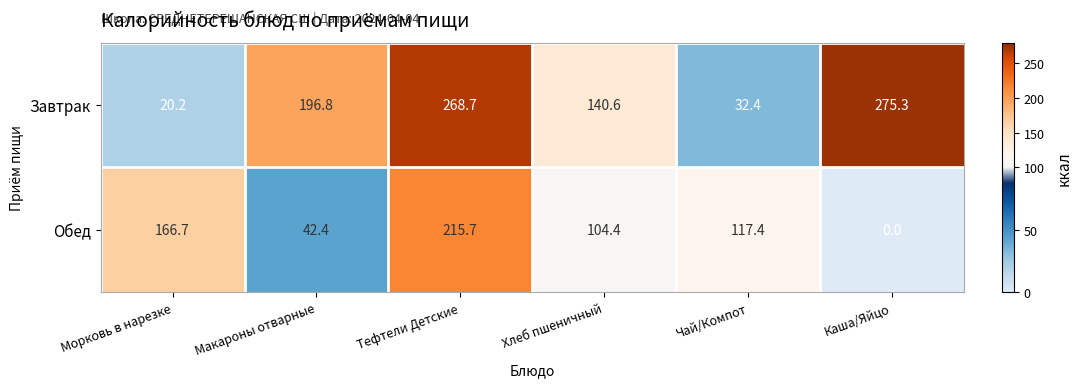

What is the difference between the highest and lowest values at Чай/Компот?

85.0